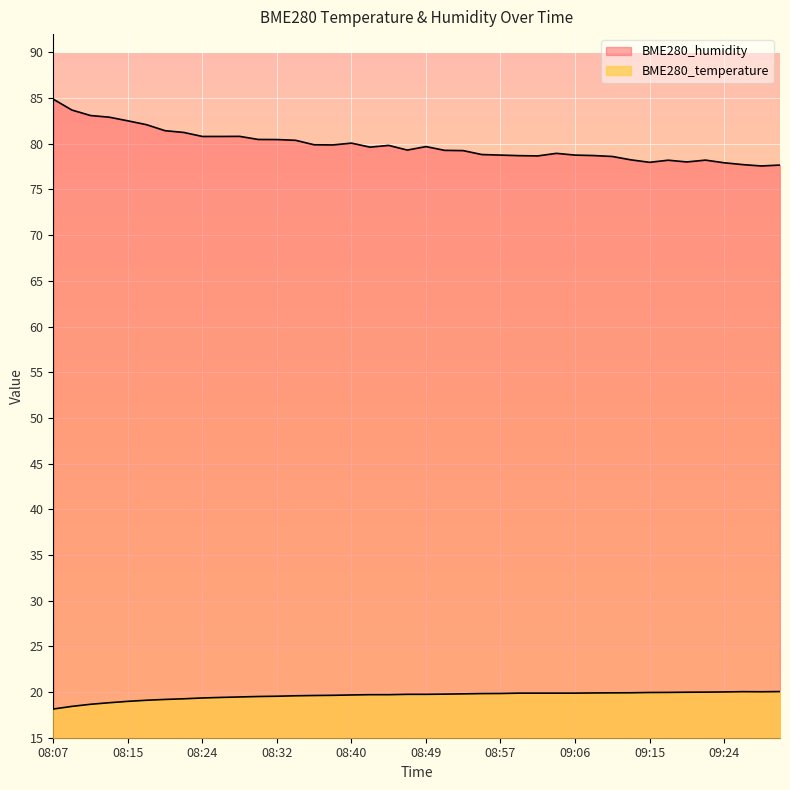

How many lines are shown in the chart?

2